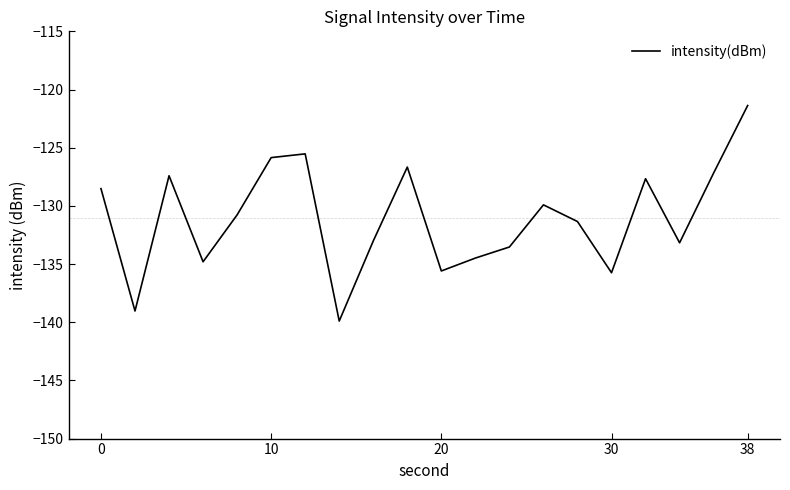

What is the smallest value displayed?

-139.9